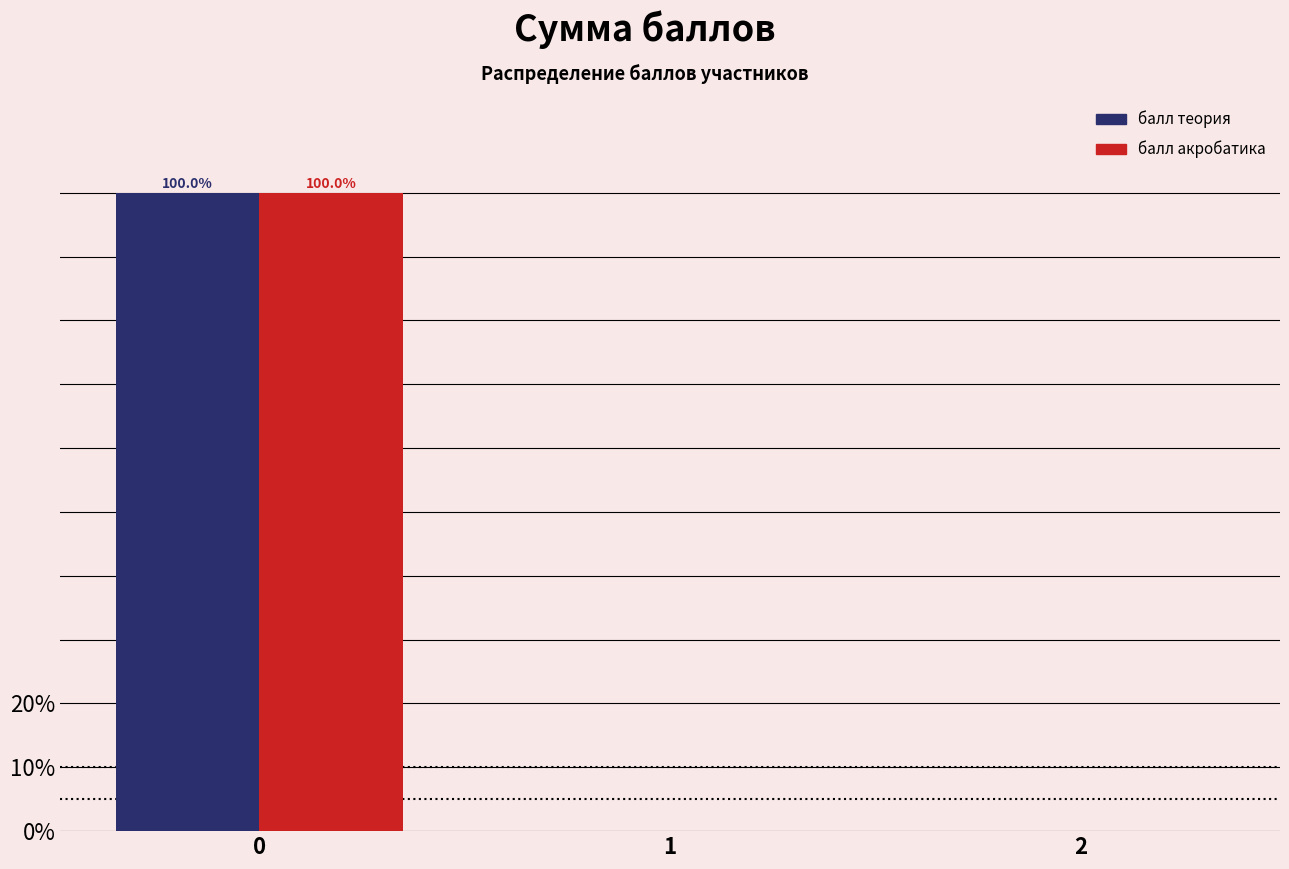

What is the greatest value displayed?

100